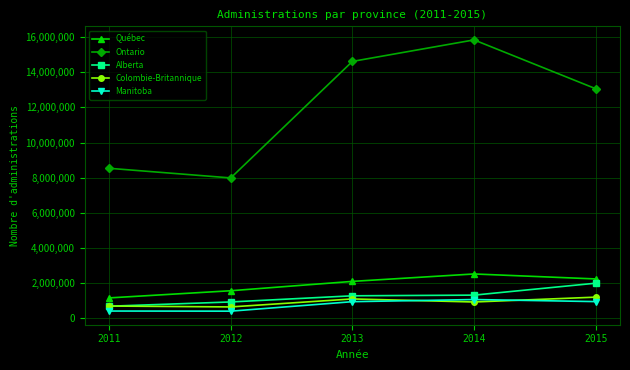

Is the value of Québec at 2015 greater than the value of Ontario at 2014?

No